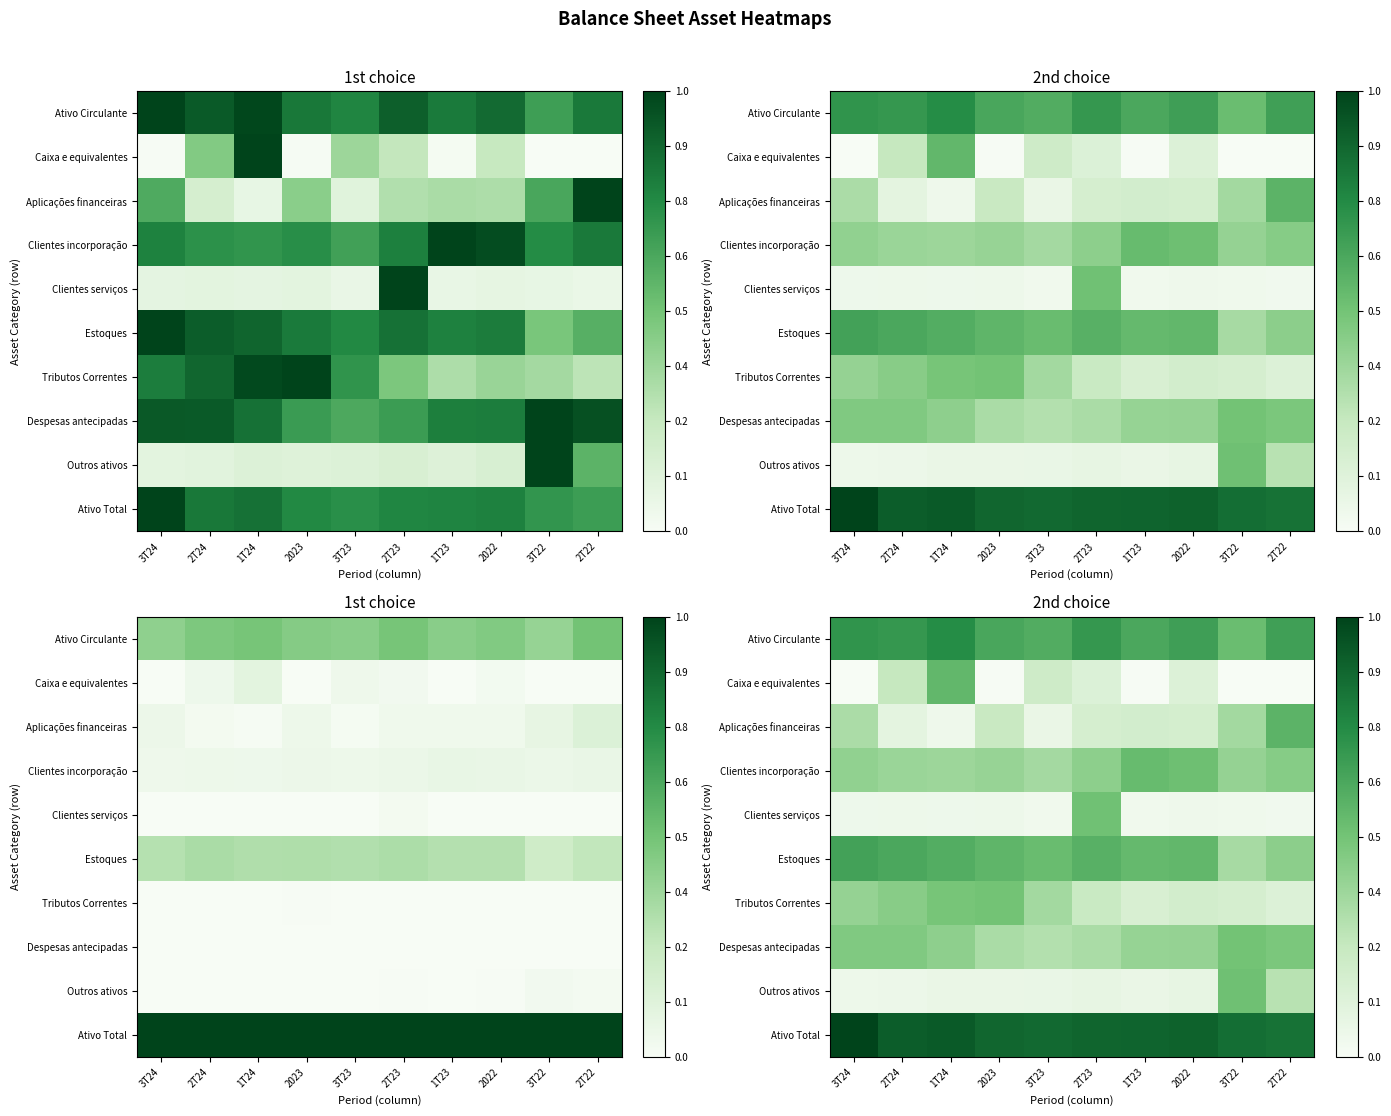

True or false: Caixa e equivalentes has a value of 0.1 at 2T23.

True